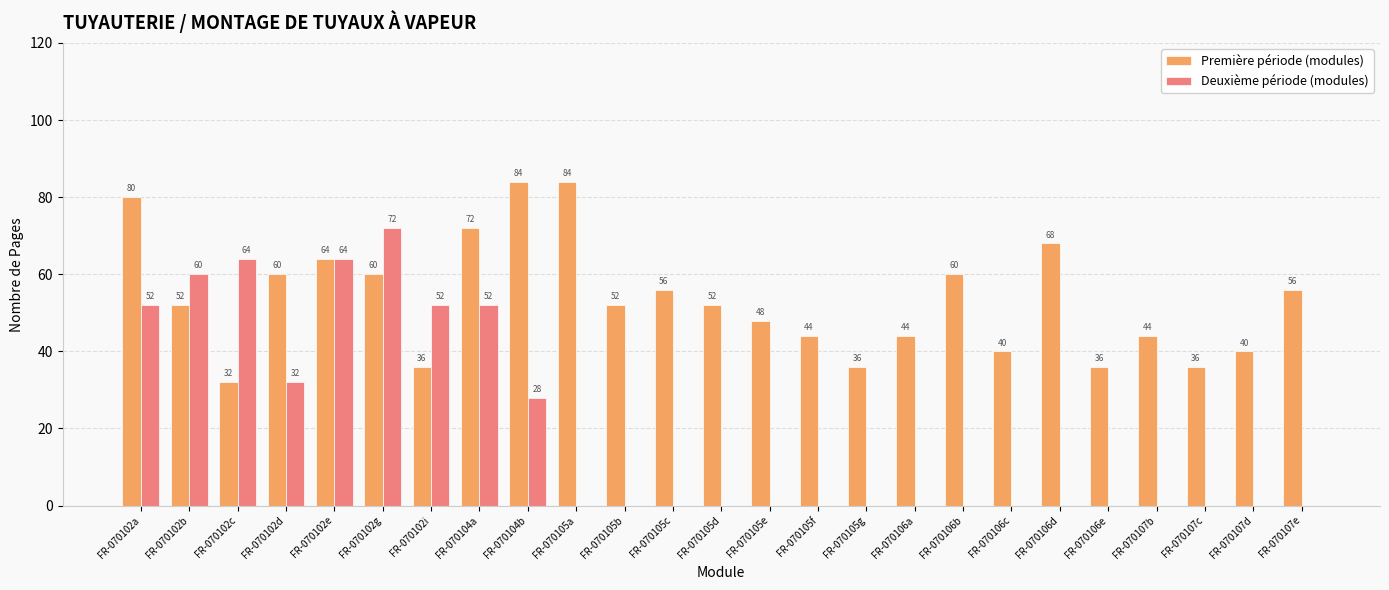

How many data points does each series have?

25